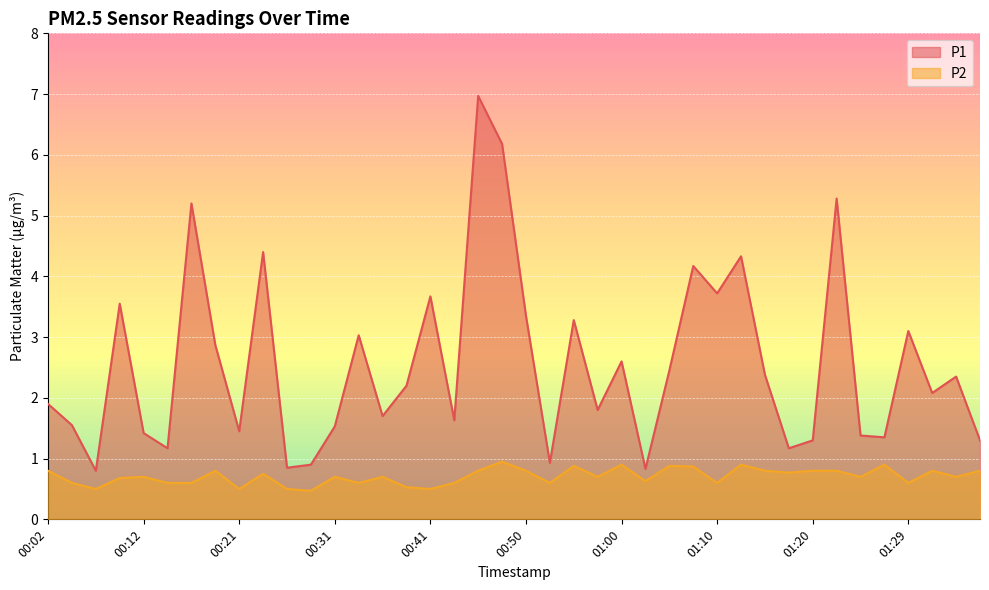

What is the difference between the maximum and minimum values in the P2 series?

0.5